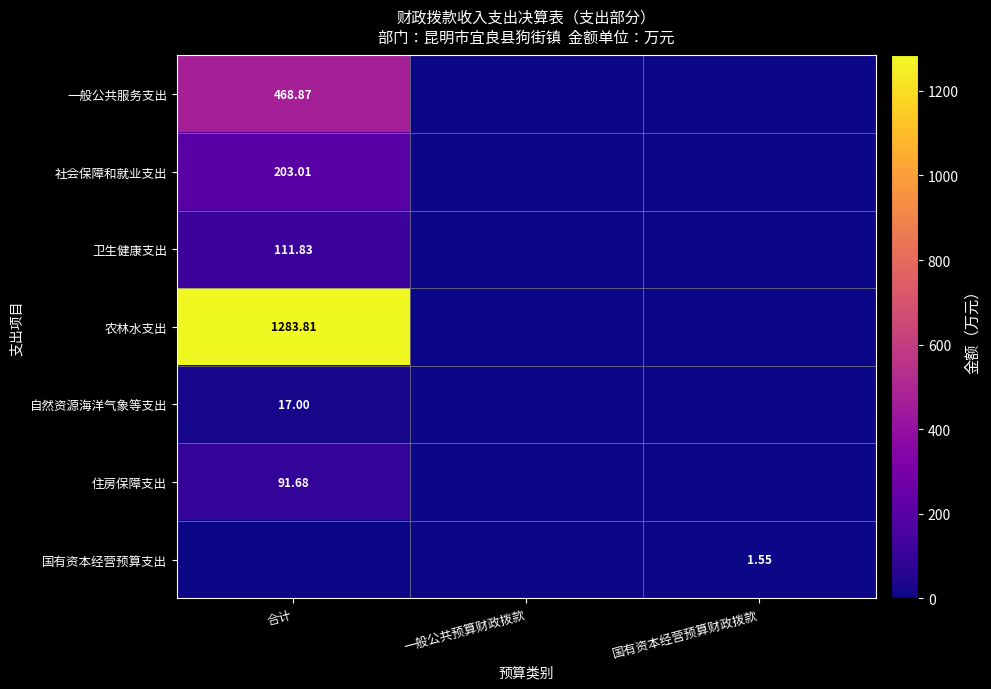

At which category is the sum across all series the highest?

合计